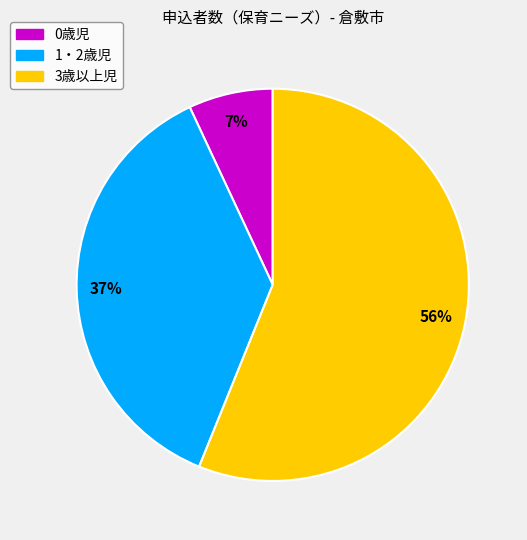

What is the smallest slice in the pie chart?

0歳児